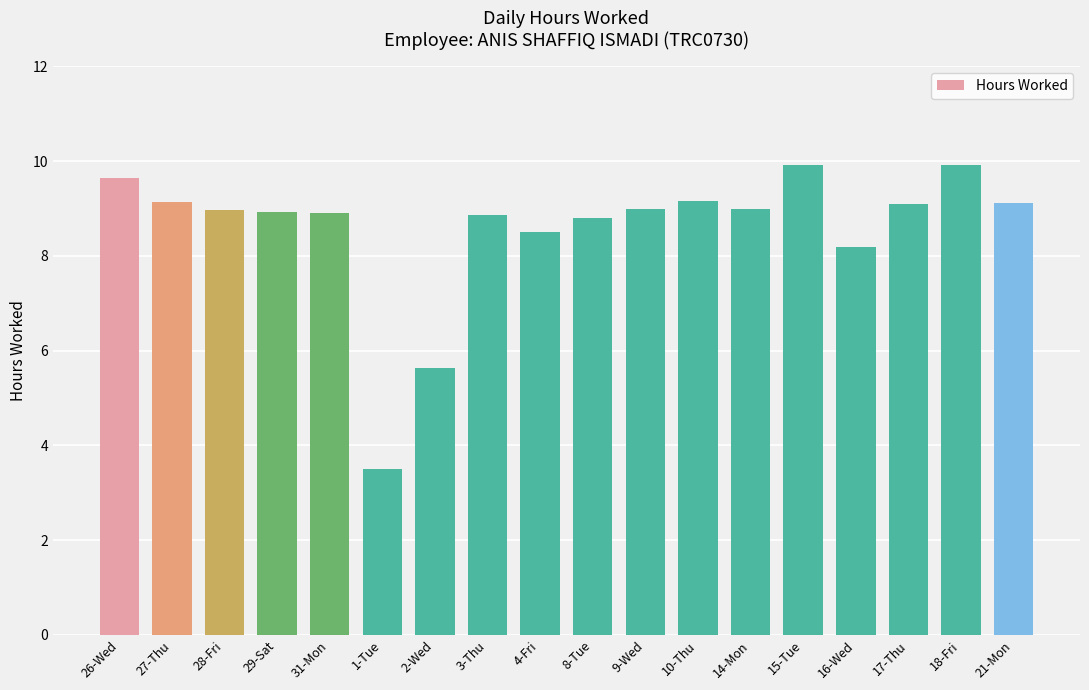

How many bars are there in total?

18